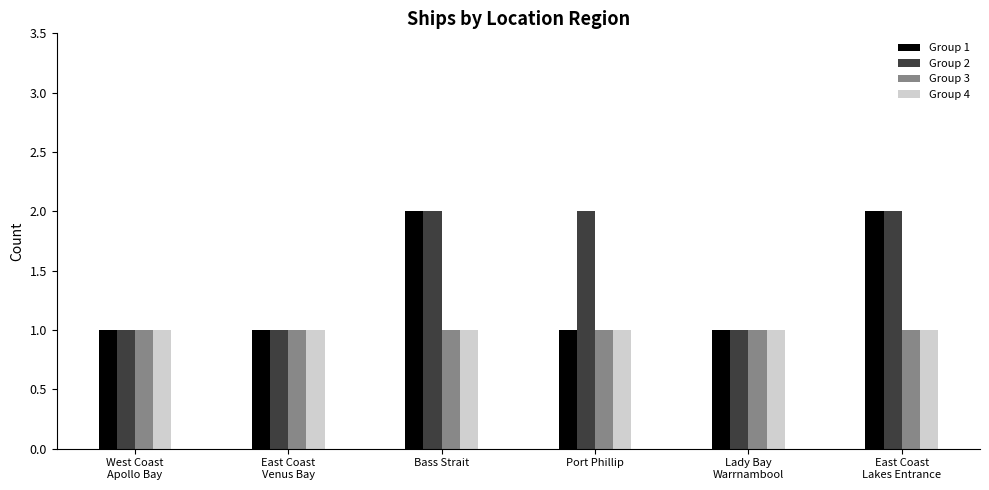

How many Group 1 values are between 1 and 2?

6